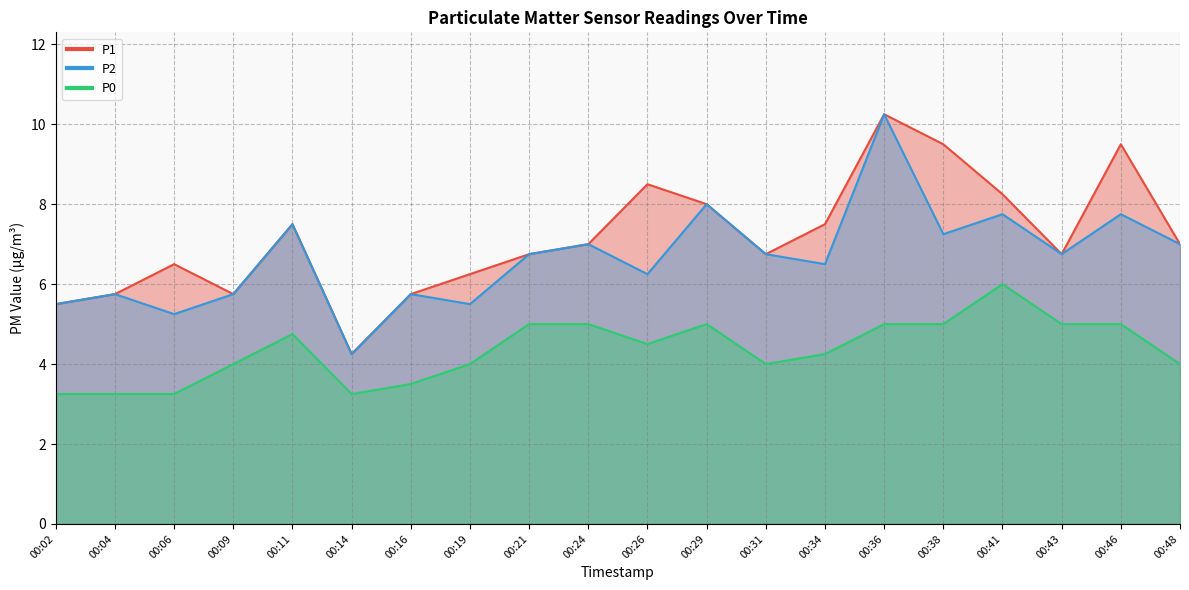

In P1, how many points are lower than both neighbors (excluding endpoints)?

4